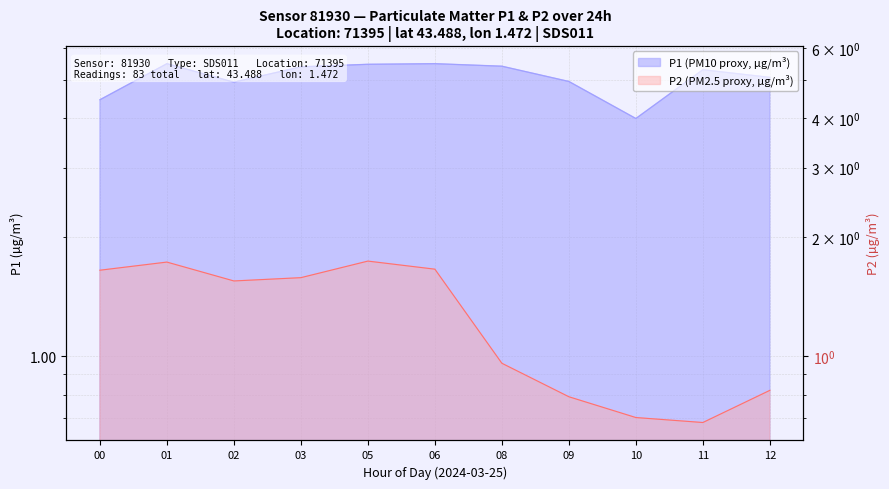

At which category does P1 reach its first local valley?

02